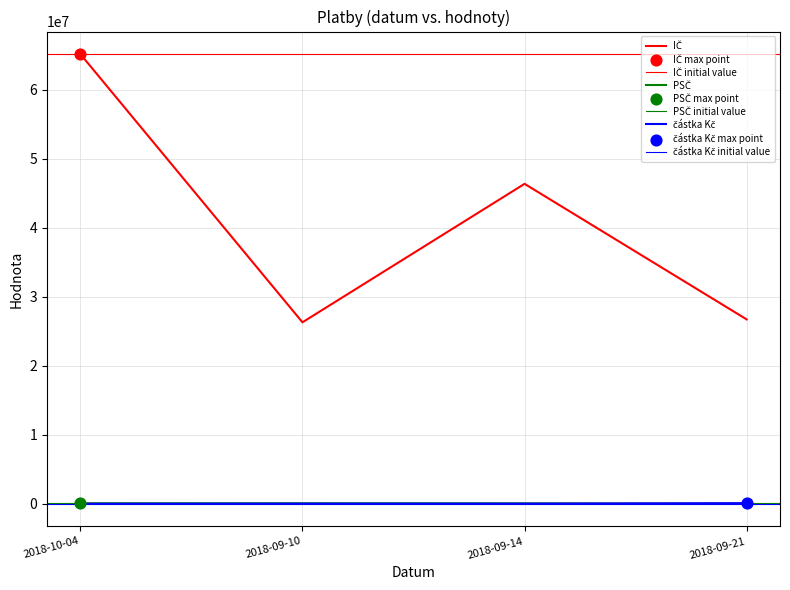

What is the total value across all series at 2018-10-04?

65228067